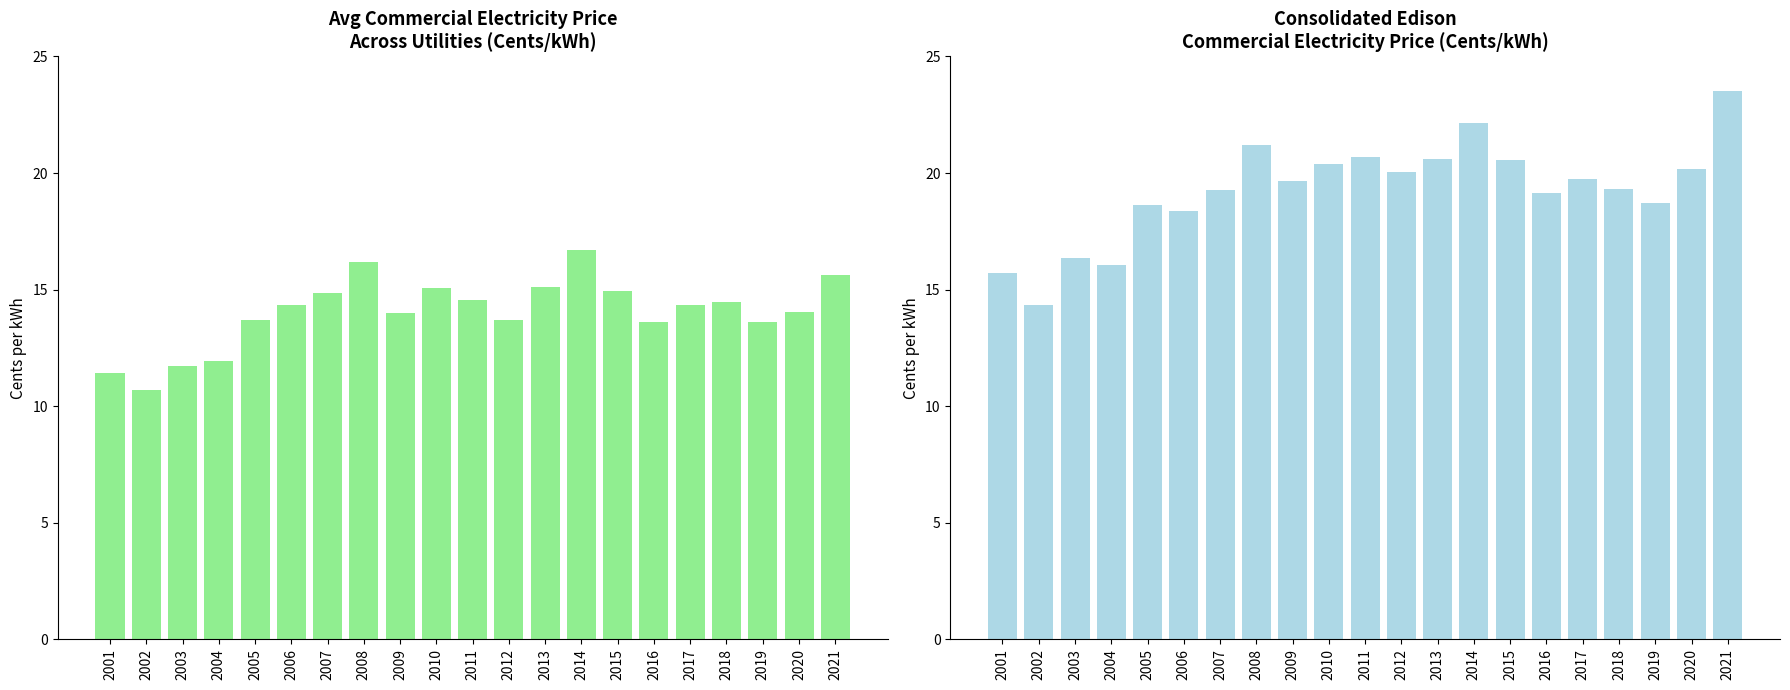

At how many categories does at least one series exceed 19?

14